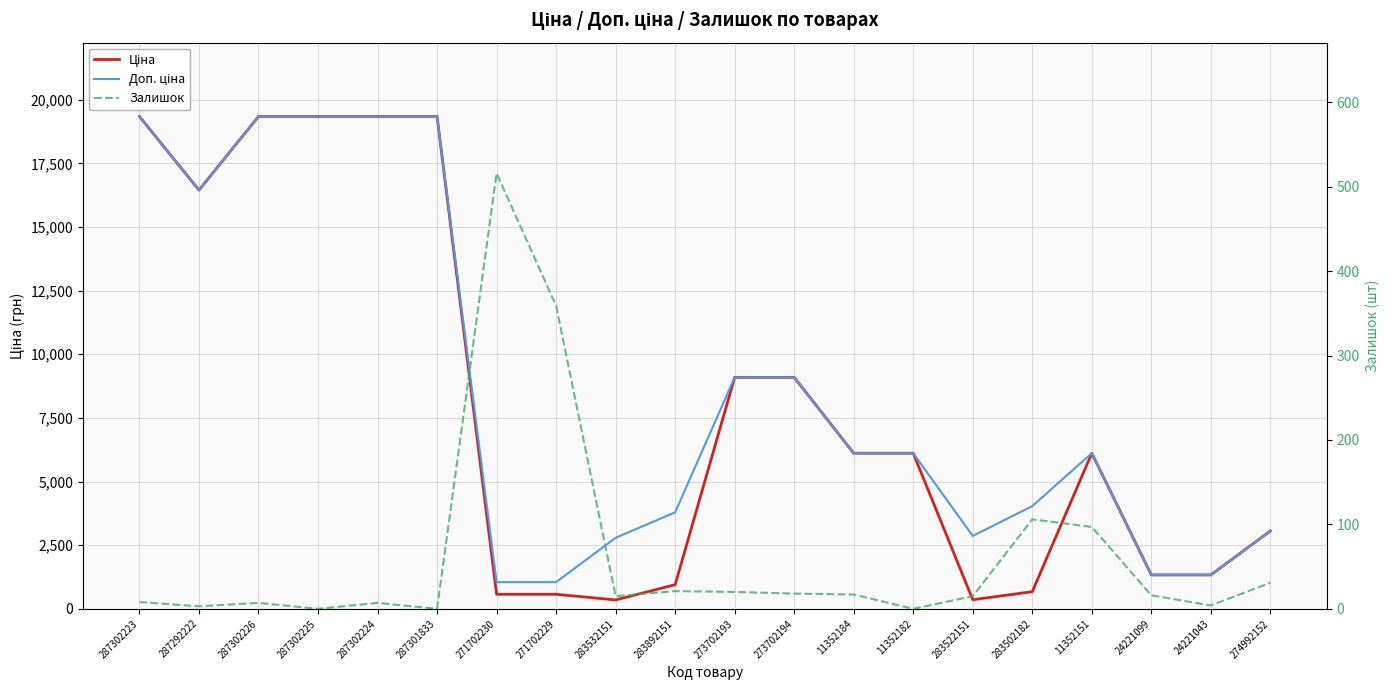

The Ціна series shows 12275.9 at 287302225. True or false?

False